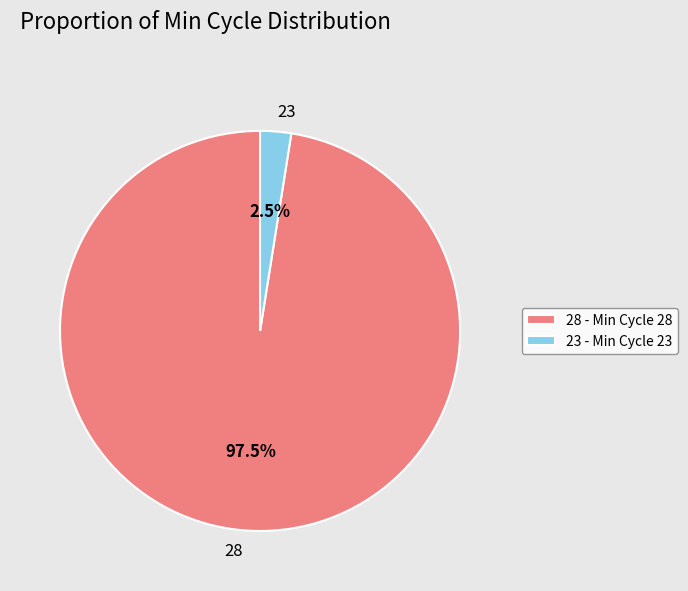

Does any single category account for the majority?

Yes